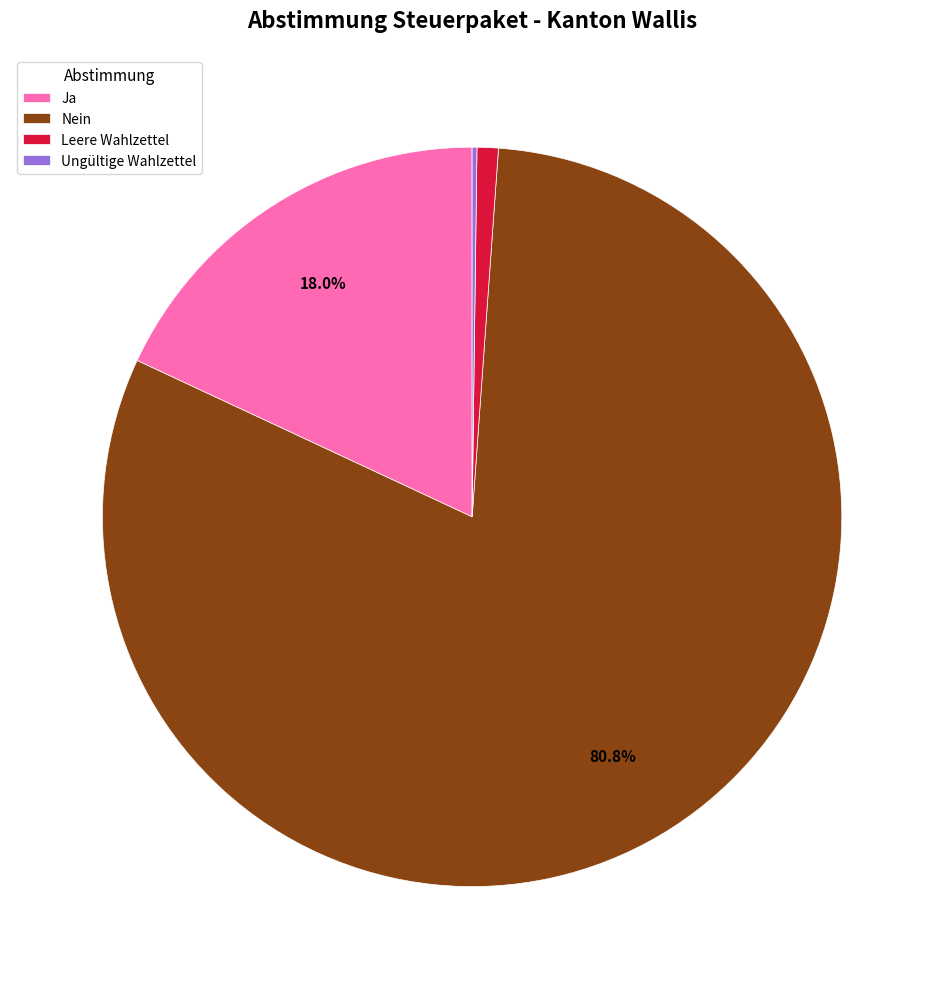

What is the ratio of the value at Nein to the value at Ja?

4.5